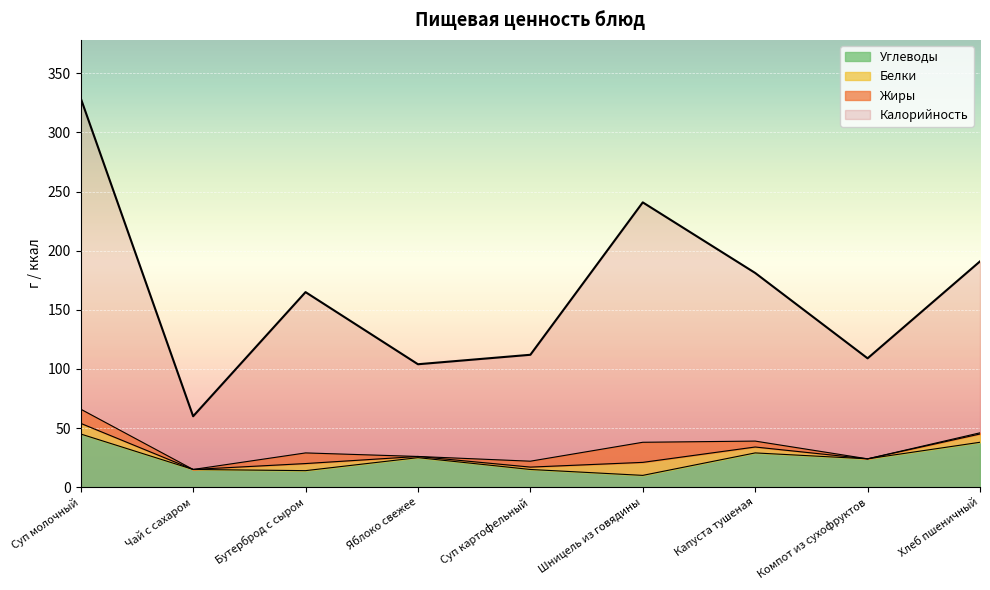

The Калорийность series shows 70.6 at Компот из сухофруктов. True or false?

False